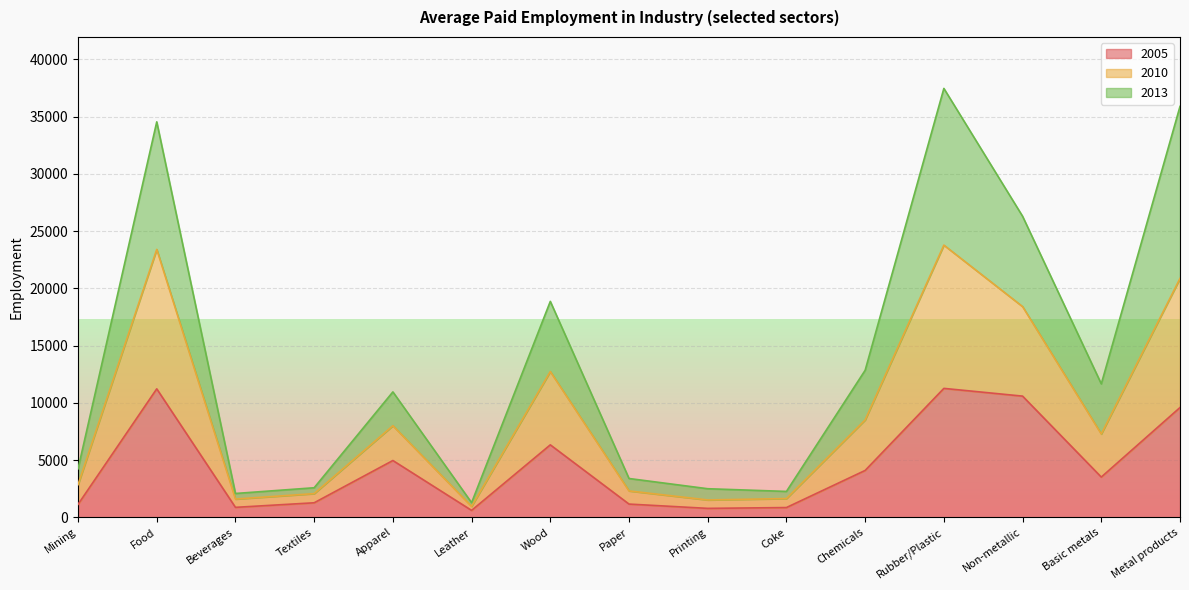

The 2005 series shows 11225 at Food. True or false?

True